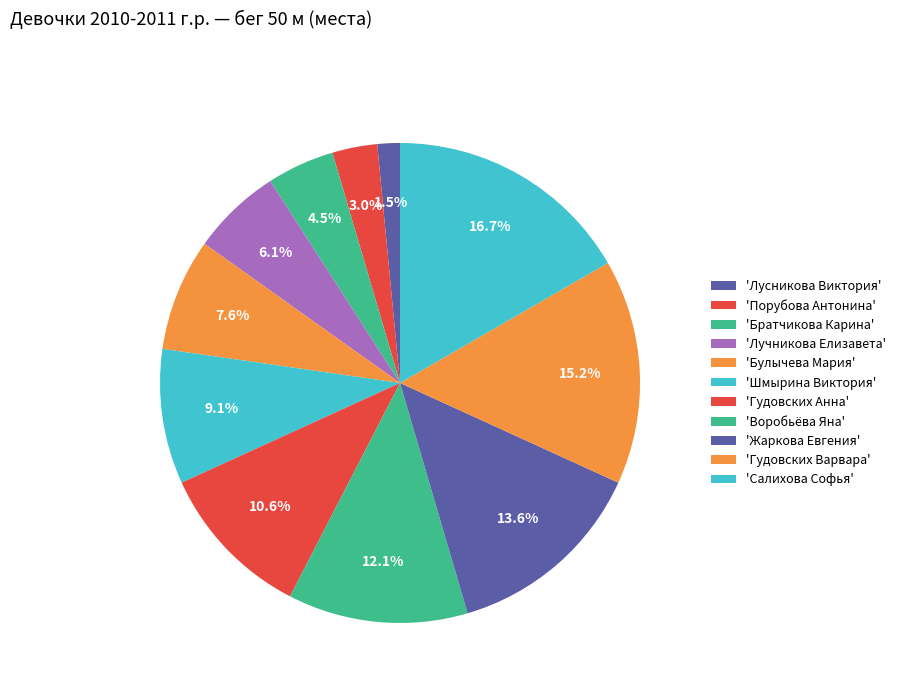

Count the number of slices in the pie.

11